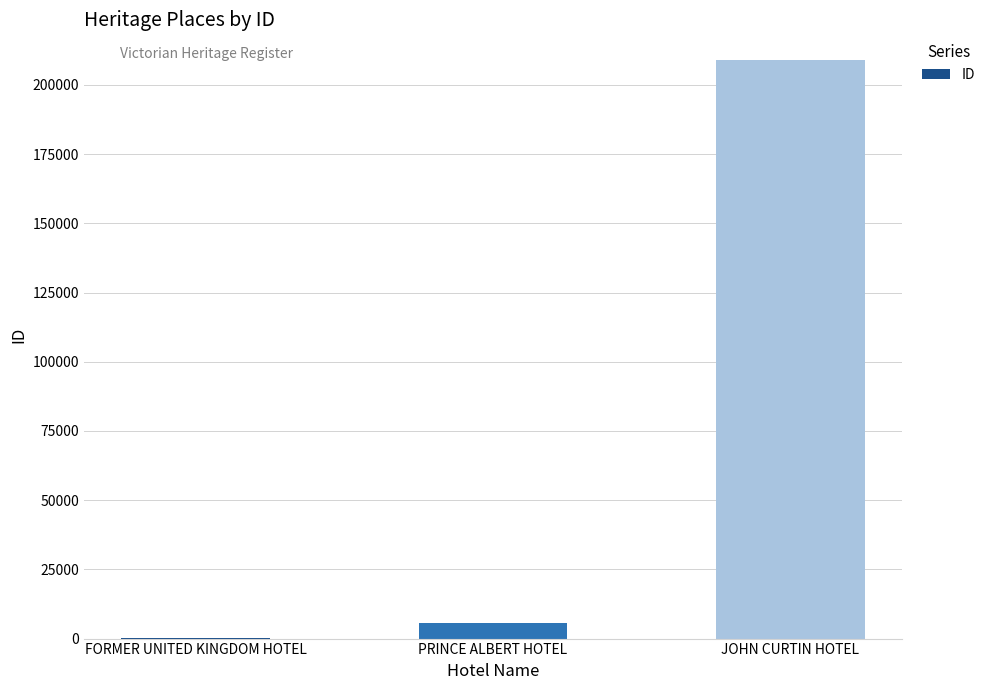

The value at JOHN CURTIN HOTEL is 208812. True or false?

True